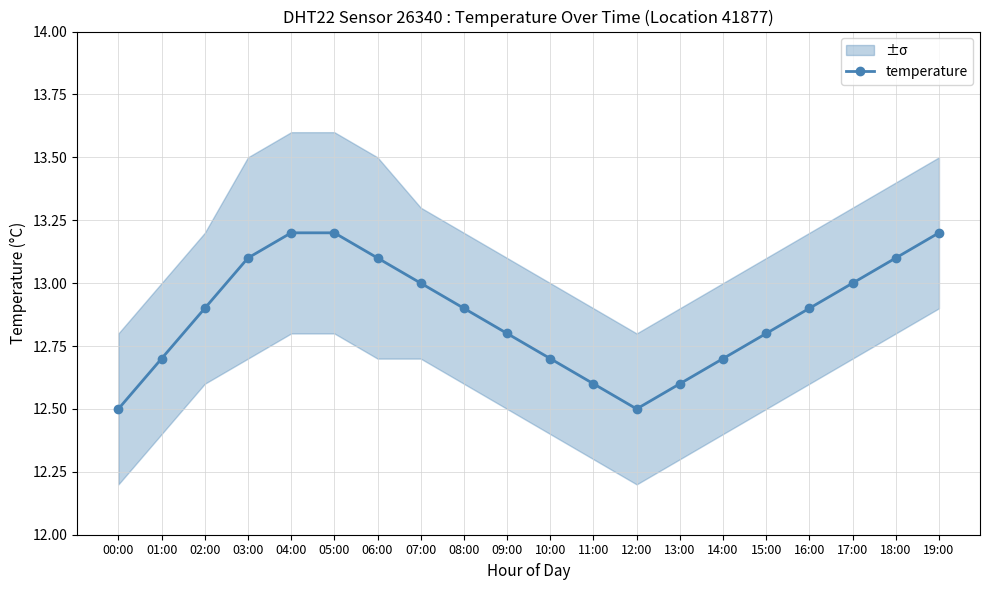

What is the label of the 16th point from the left?

15:00